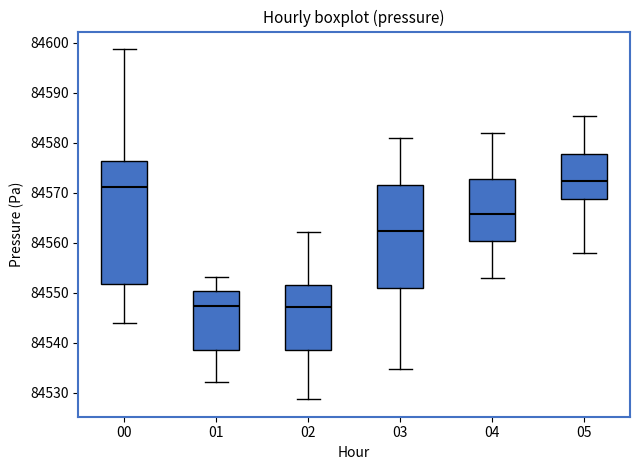

Reading left to right, transcribe this box plot: for each box, give where its median line is, the range the box spans, and where its two whiskers end, as read against the y-axis. The values are not printed on the chart, so give them approximately, as read against the axis.

00: median 84571, box 84552 to 84576, whiskers 84544 to 84599
01: median 84547, box 84539 to 84550, whiskers 84532 to 84553
02: median 84547, box 84539 to 84552, whiskers 84529 to 84562
03: median 84562, box 84551 to 84572, whiskers 84535 to 84581
04: median 84566, box 84560 to 84573, whiskers 84553 to 84582
05: median 84572, box 84569 to 84578, whiskers 84558 to 84585